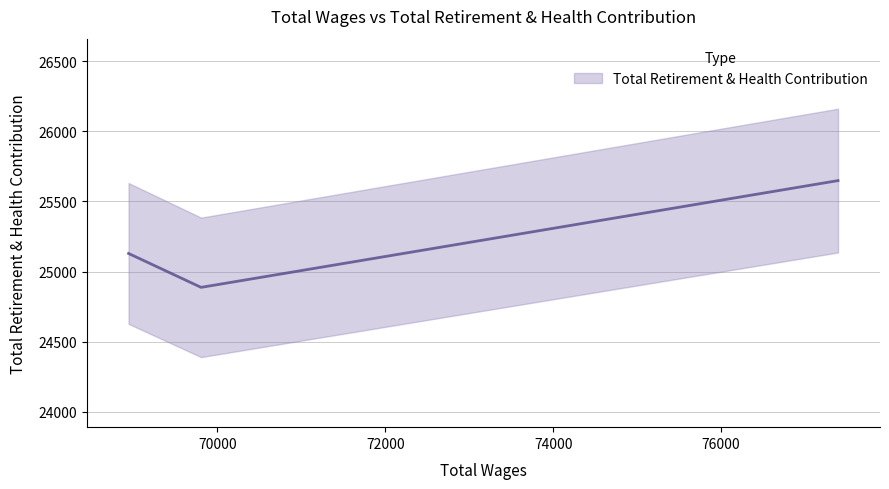

What is the maximum value shown in the chart?

25649